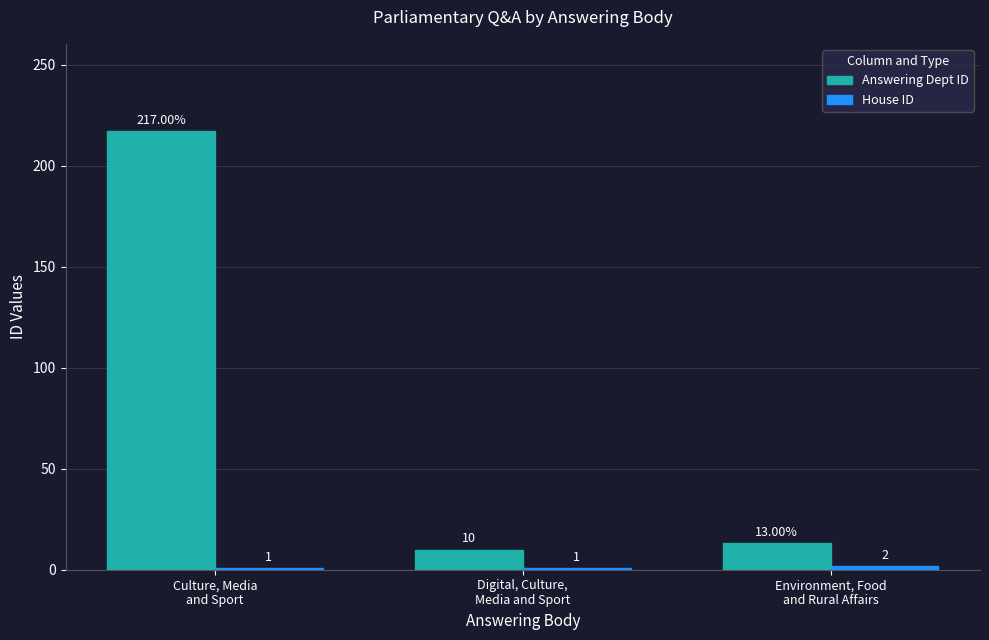

How many bars are there in total?

6